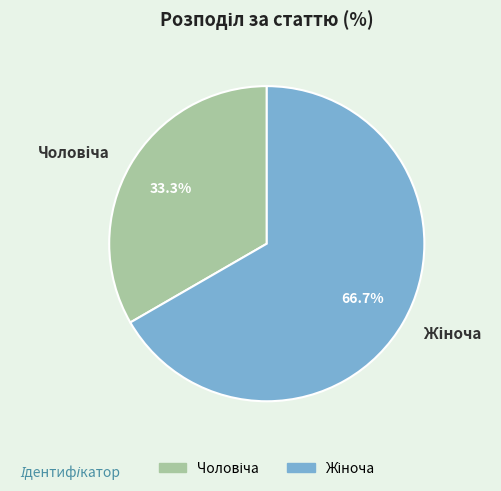

Is there any slice that represents more than half of the pie?

Yes